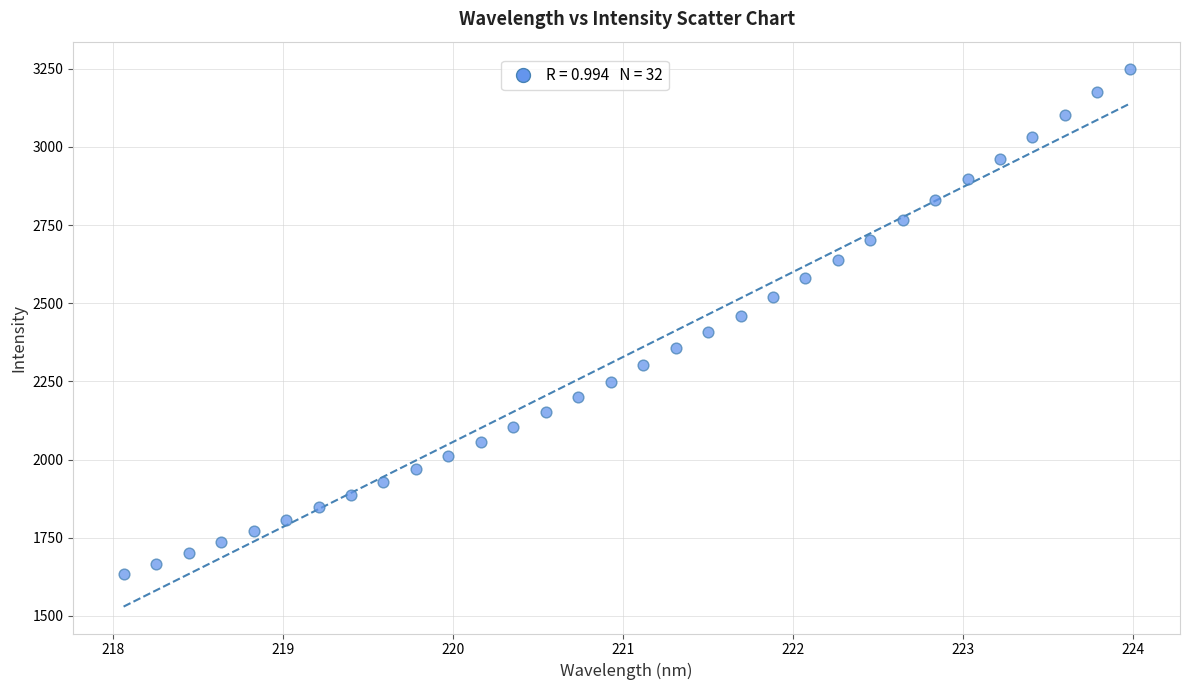

What is the range of X values (max minus min)?

5.9